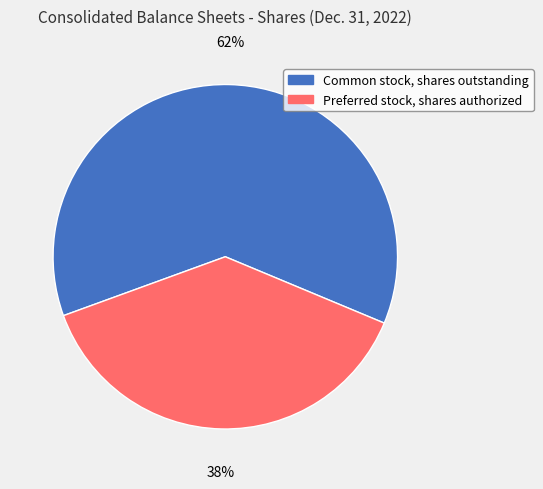

Do Common stock, shares outstanding and Preferred stock, shares authorized together represent more than half of the pie?

Yes